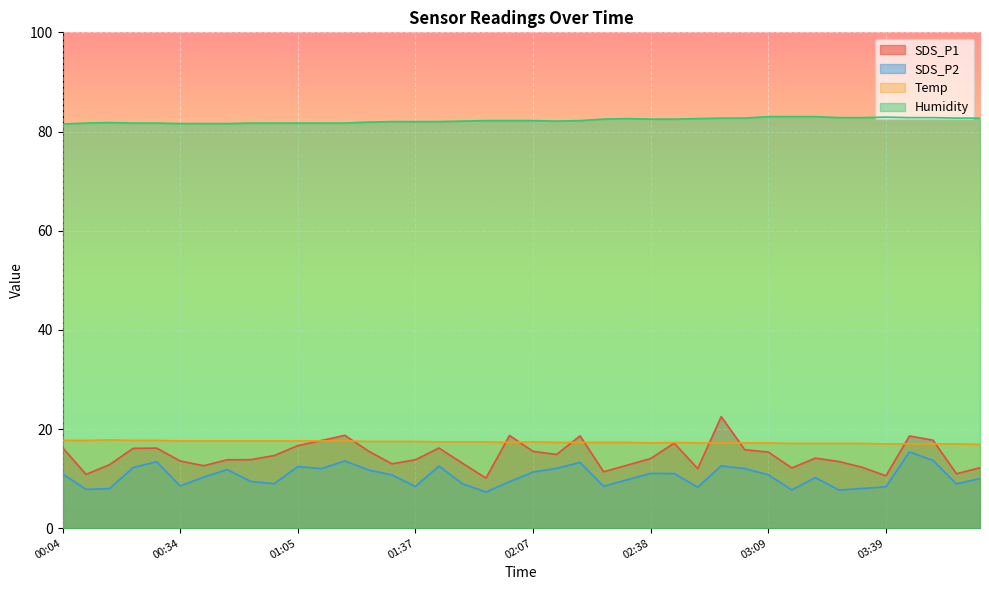

How many interior local peaks does the Humidity series have?

3